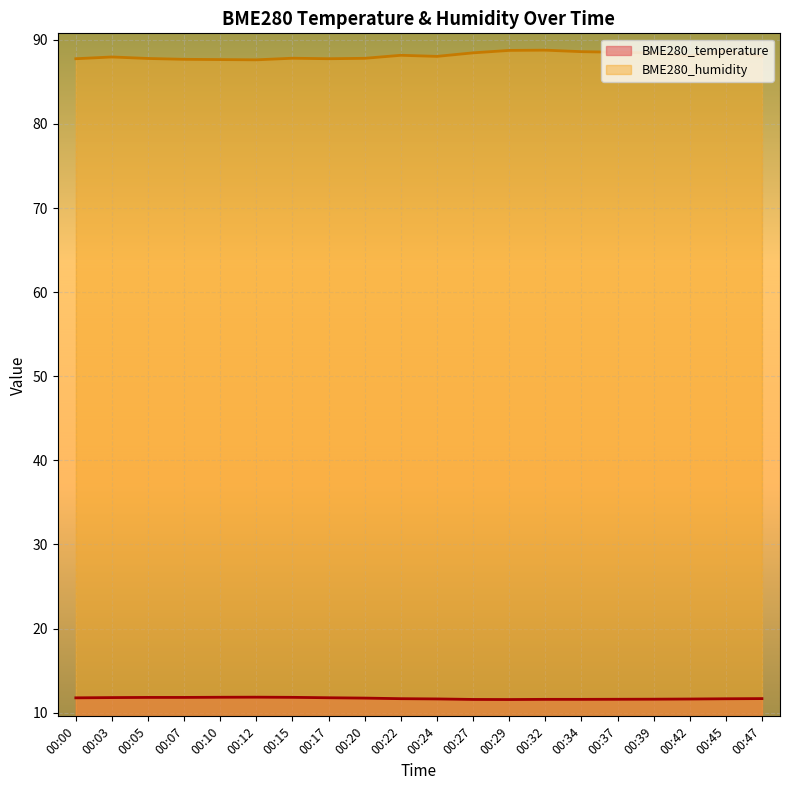

True or false: BME280_humidity and BME280_temperature intersect in this chart.

False